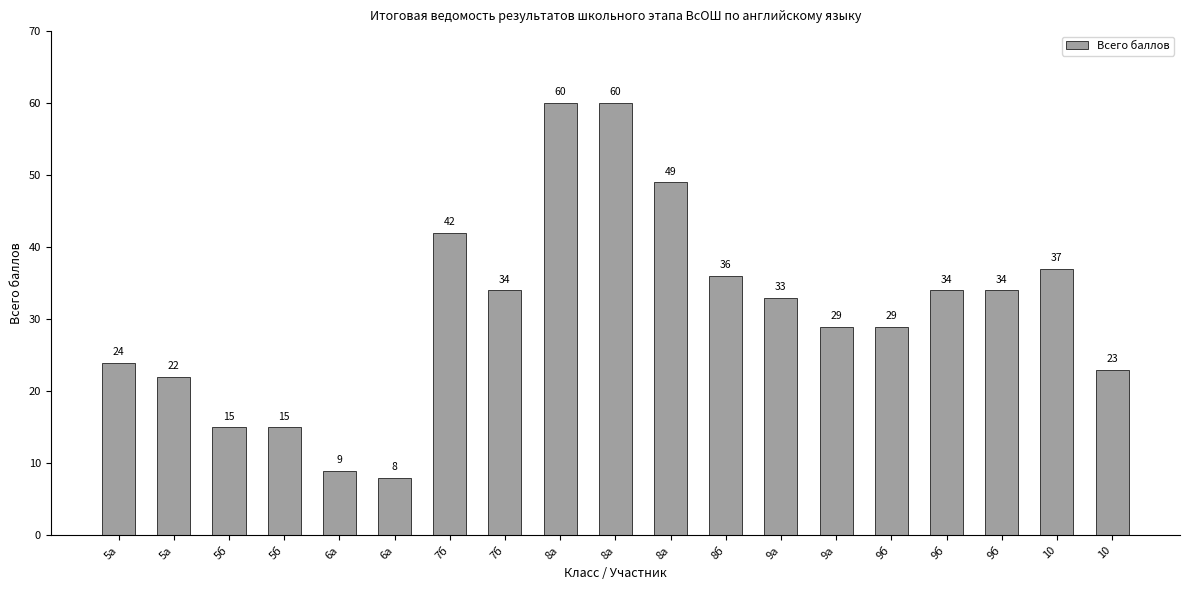

Which category has the lowest value across all series?

6а